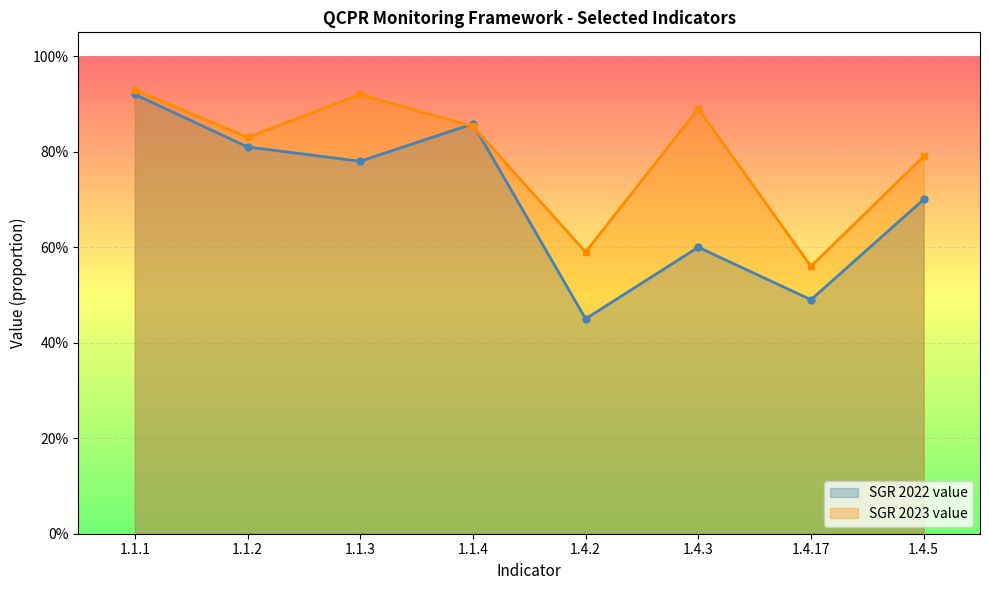

Reading left to right, what are all the values shown in this chart?

SGR 2022 value: 1.1.1=0.9	1.1.2=0.8	1.1.3=0.8	1.1.4=0.9	1.4.2=0.5	1.4.3=0.6	1.4.17=0.5	1.4.5=0.7
SGR 2023 value: 1.1.1=0.9	1.1.2=0.8	1.1.3=0.9	1.1.4=0.9	1.4.2=0.6	1.4.3=0.9	1.4.17=0.6	1.4.5=0.8